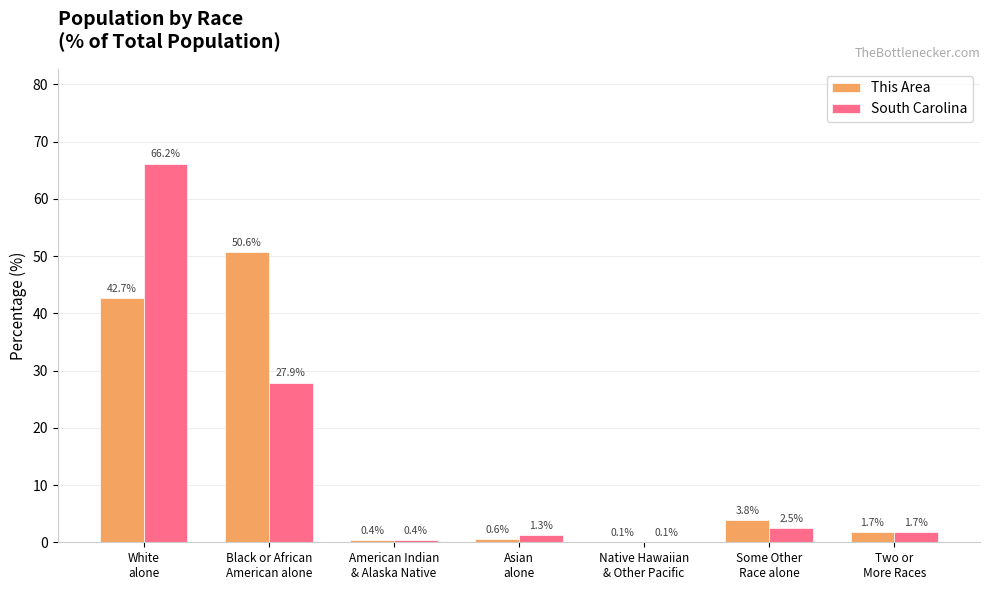

How many data points does each series have?

7